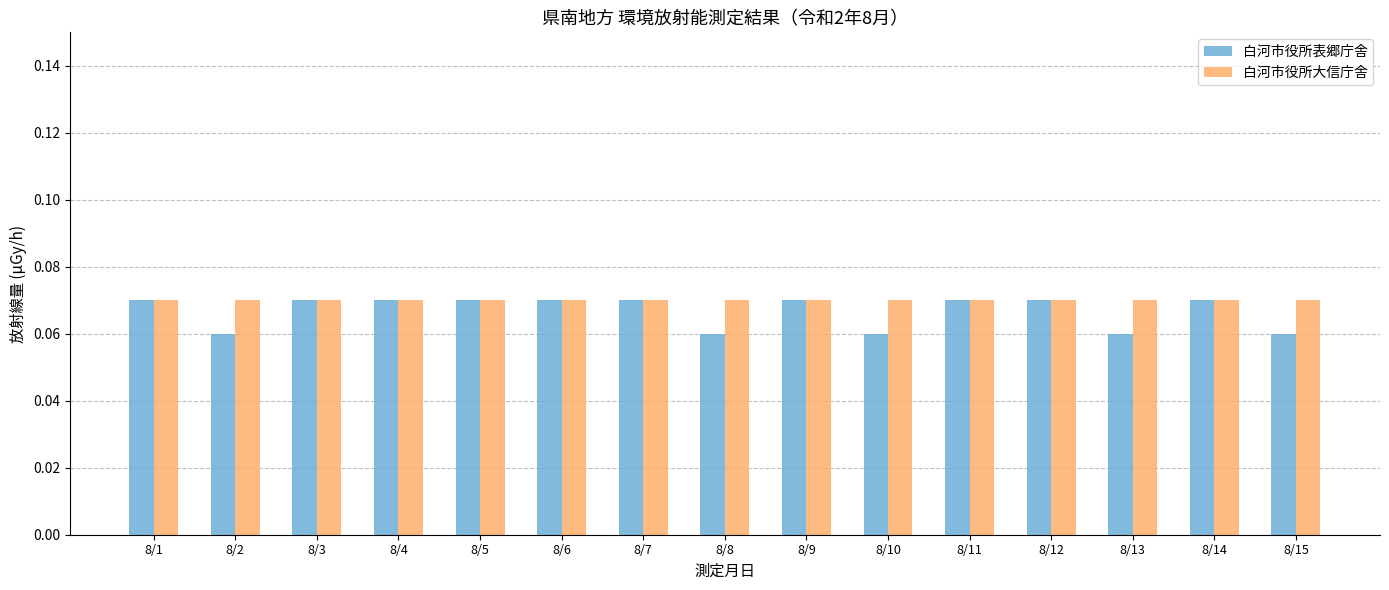

What is the sum of all 白河市役所表郷庁舎 values?

1.0